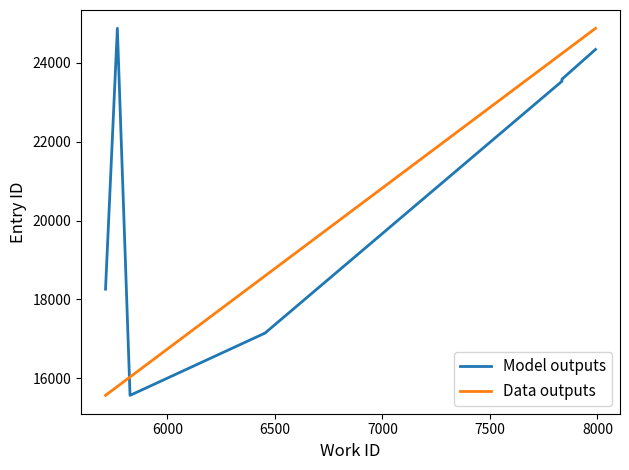

How many lines are shown in the chart?

2